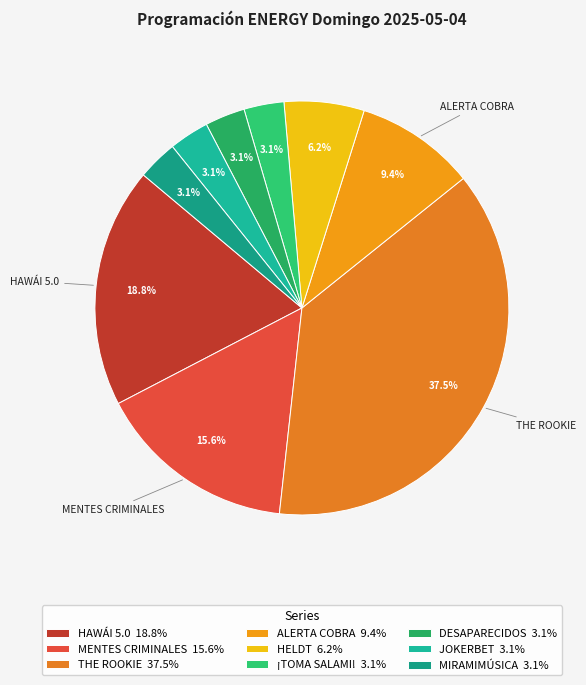

Which category has the smallest portion of the pie?

¡TOMA SALAMI!